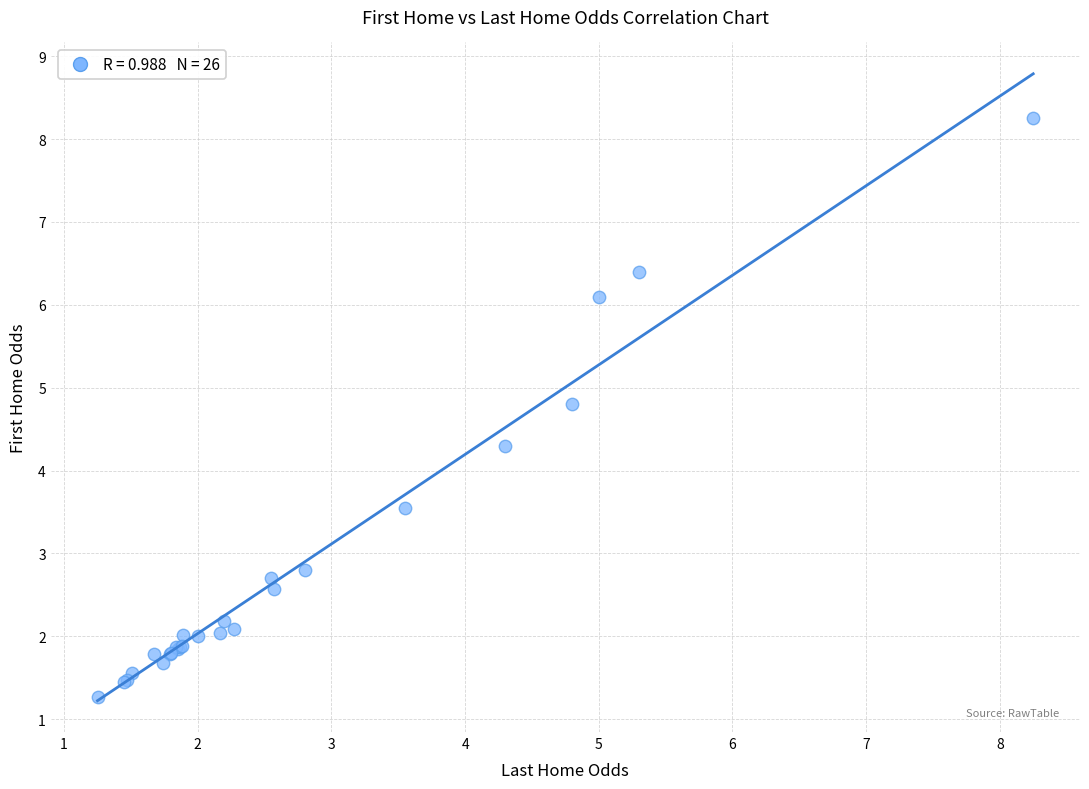

What Y value in the scatter plot is closest to 4?

4.3